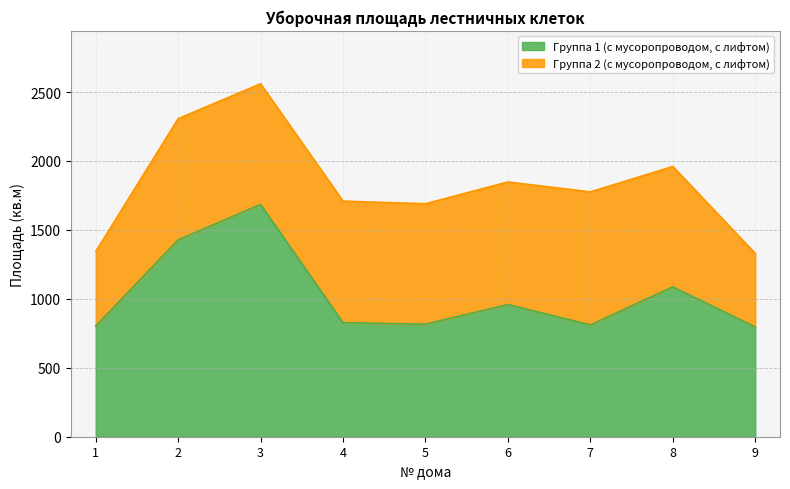

Does the chart display data point markers on the line(s)?

No